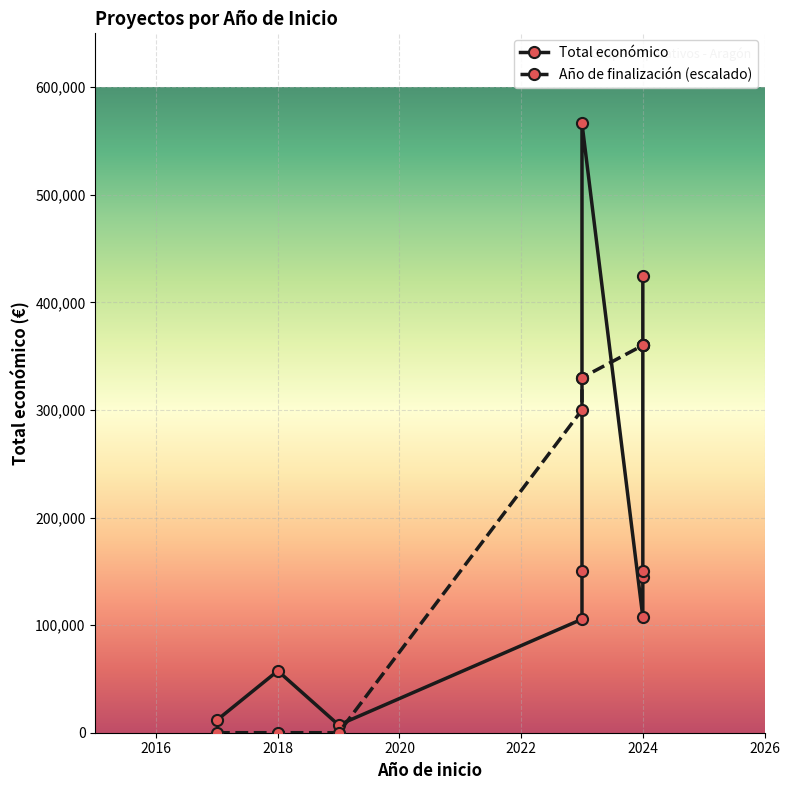

Where is the first local minimum for Año de finalización?

2018